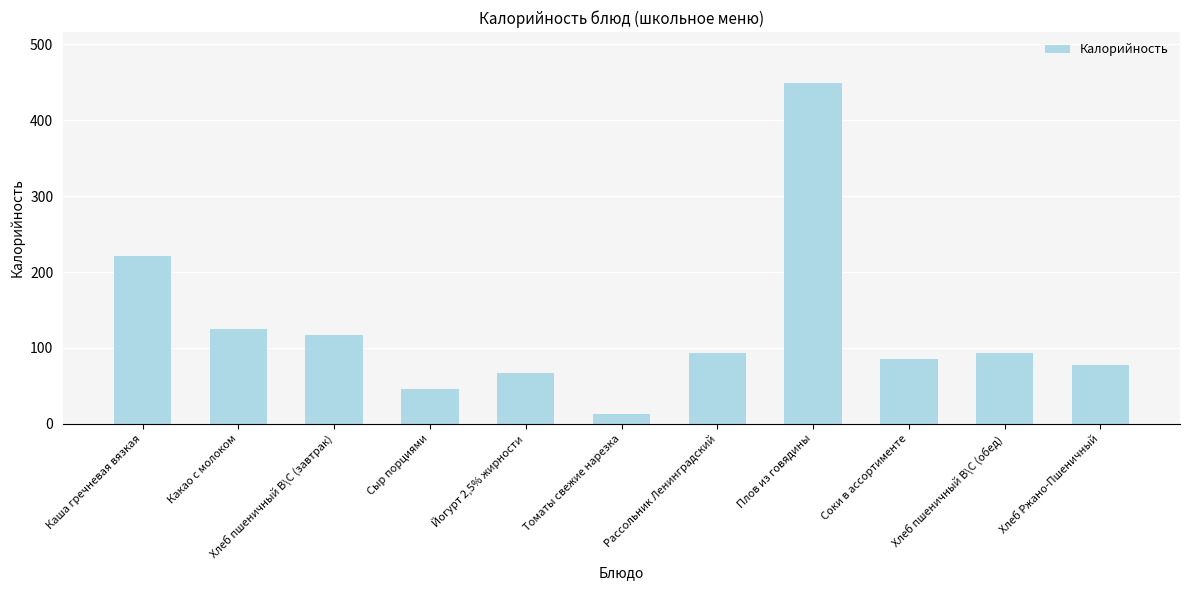

What is the difference between the maximum and minimum values?

436.1